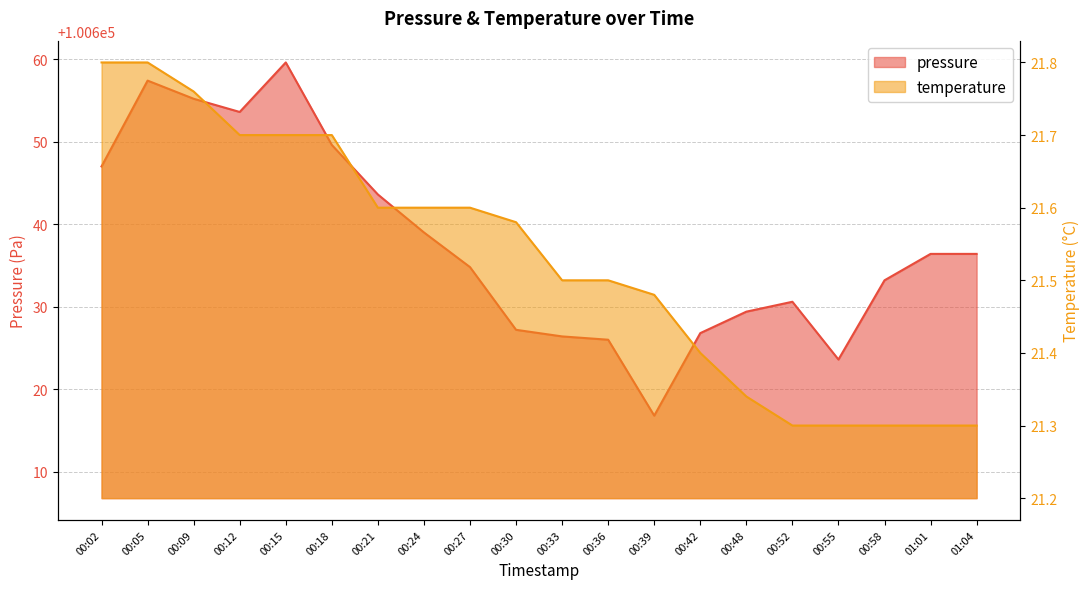

Which category has the lowest value in the pressure series?

00:39